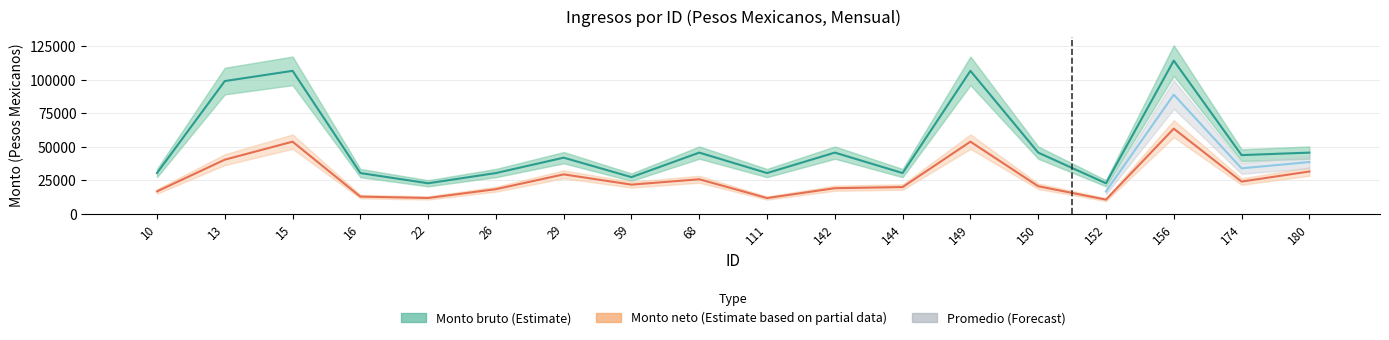

What is the average value of the Monto neto series?

27106.6